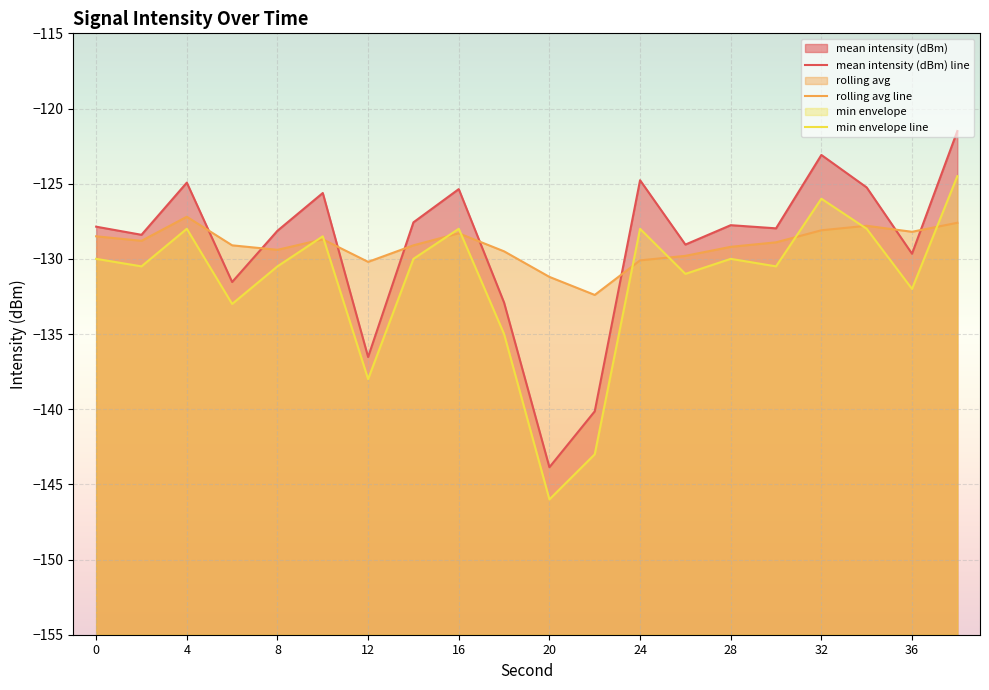

Which series has the largest range (max minus min)?

mean intensity (dBm) line